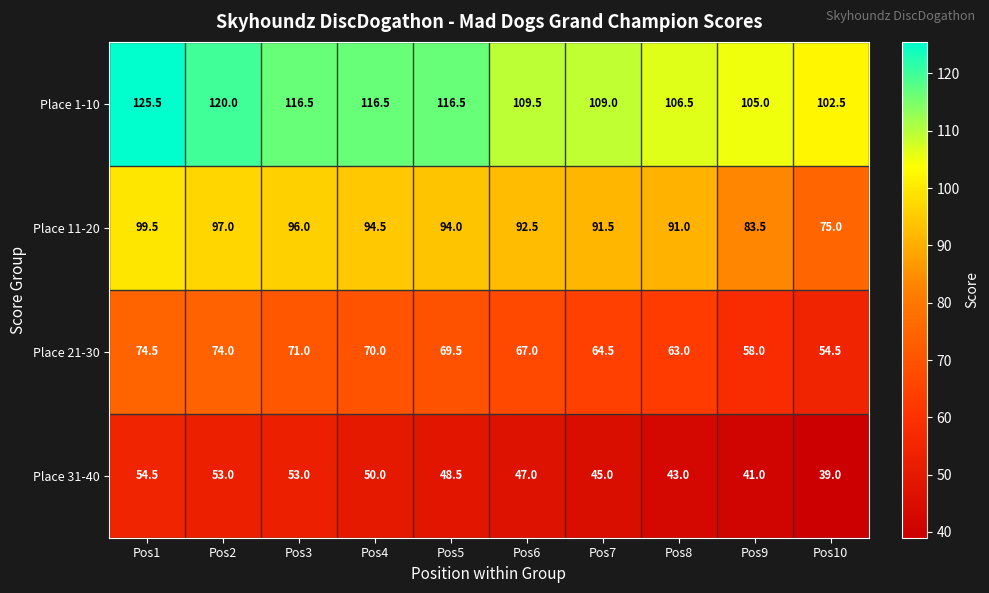

At which label does Place 1-10 first exceed 116?

Pos1